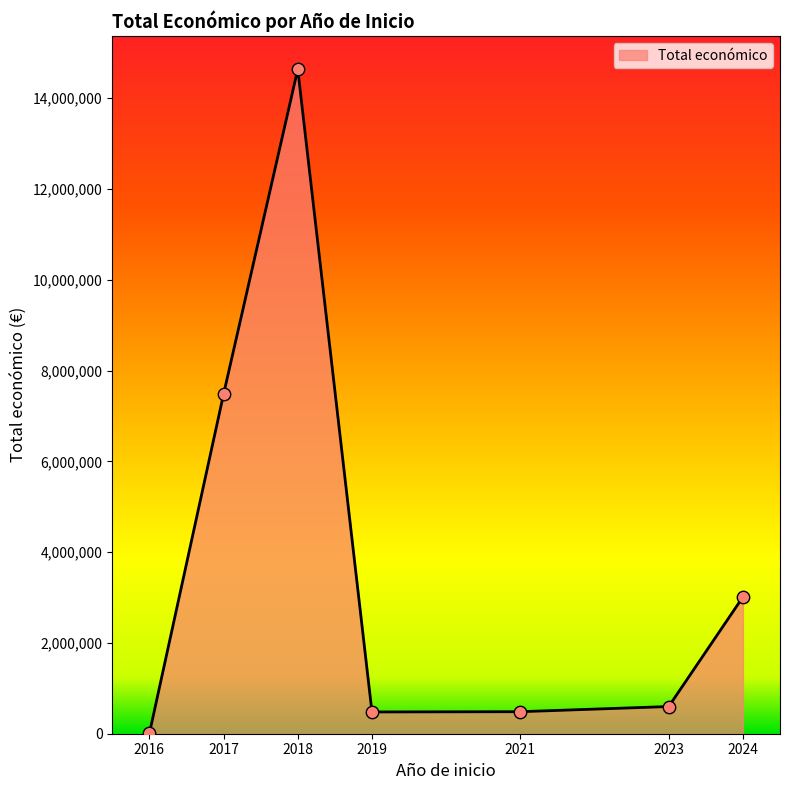

What is the change in value from 2018 to 2024?

-11625426